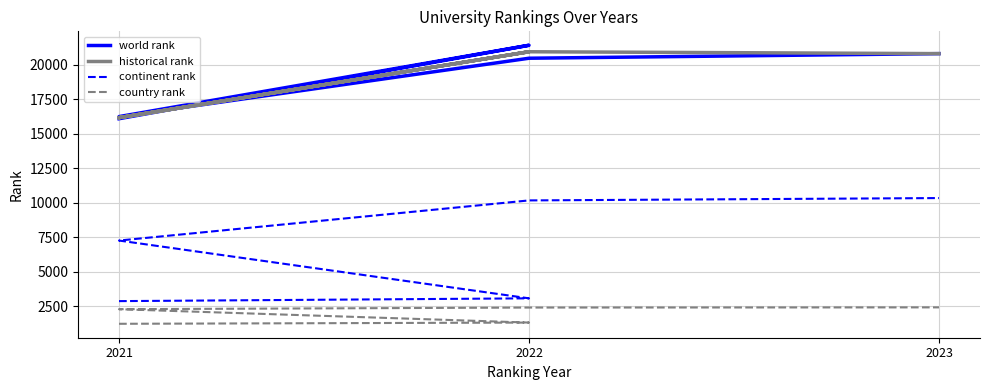

Rank the series by their maximum value, from highest to lowest.

world rank, historical rank, continent rank, country rank